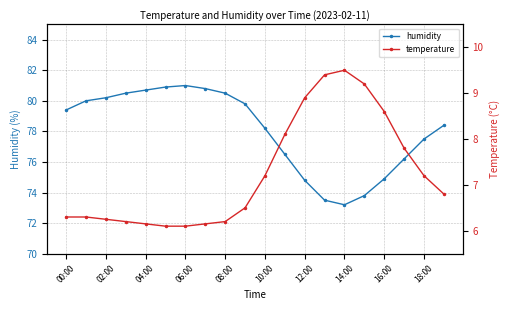

What is the spread (max minus min) of values at 13?

64.1